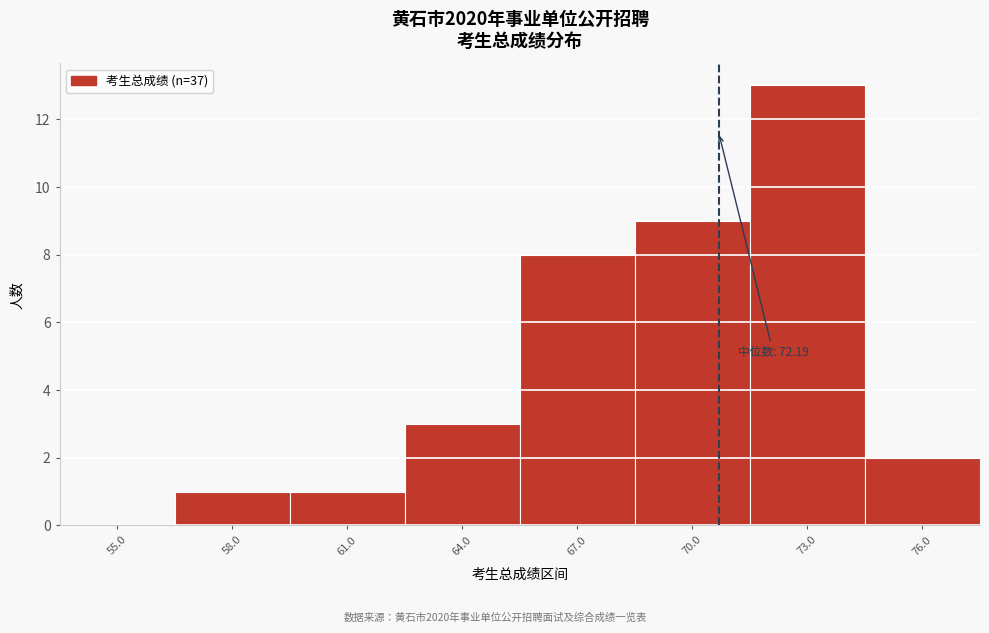

Reading left to right, transcribe all the data shown in this chart.

55.0=0	58.0=1	61.0=1	64.0=3	67.0=8	70.0=9	73.0=13	76.0=2